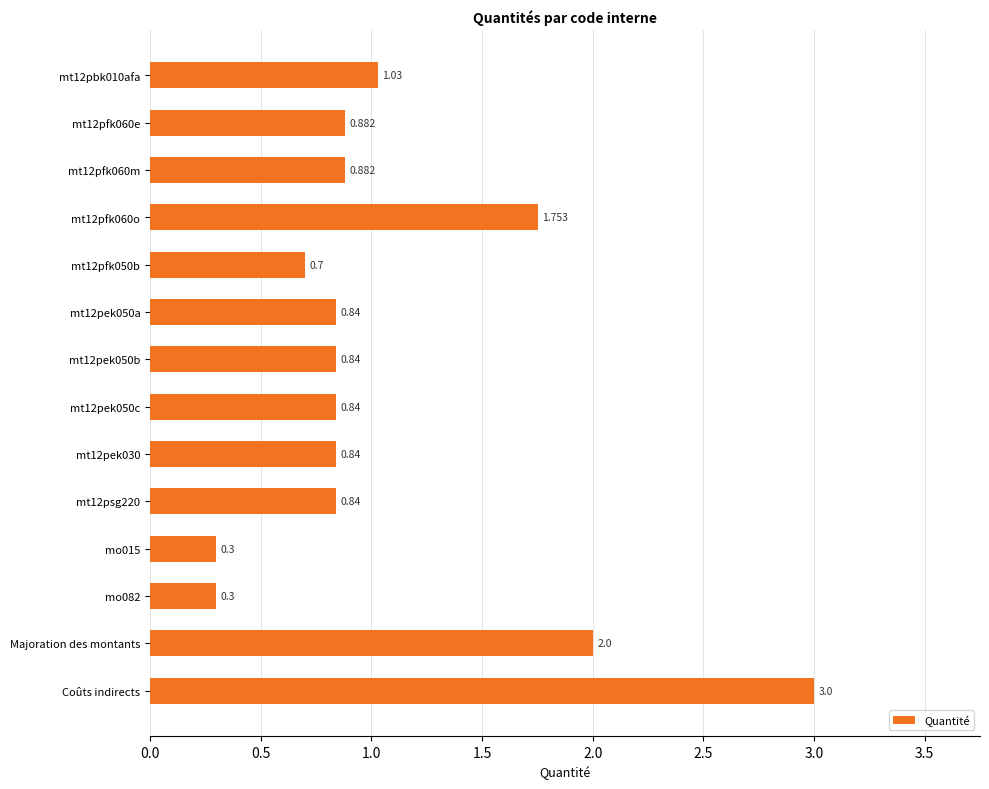

Which category has the highest value across all series?

Coûts indirects